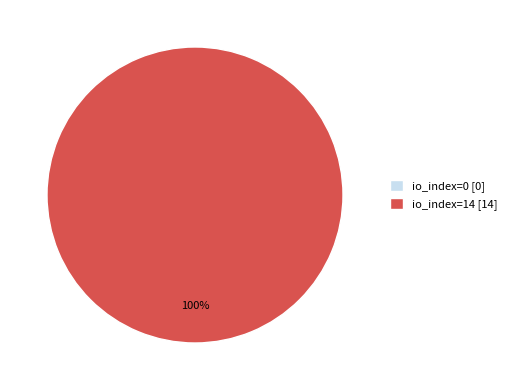

Rank the categories by value from lowest to highest.

io_index=0, io_index=14